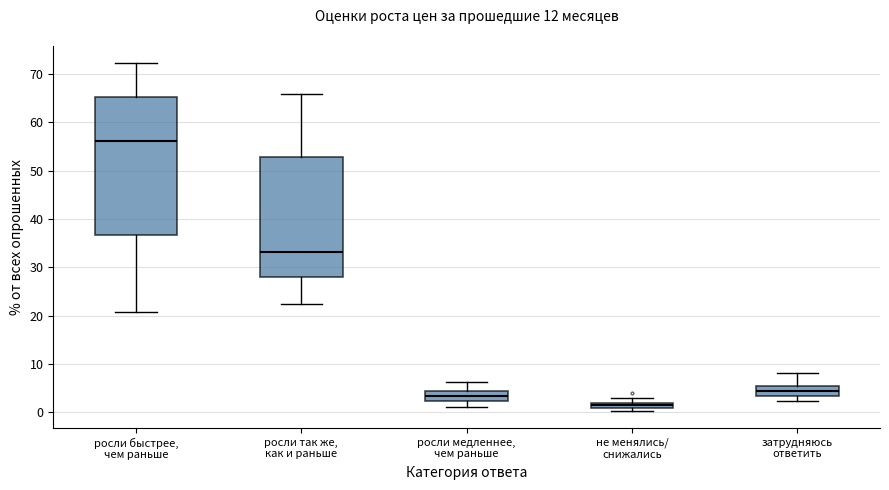

Where does the median line of the box for росли так же, как и раньше sit on the y-axis? The values are not printed on the chart, so give them approximately, as read against the axis.

33